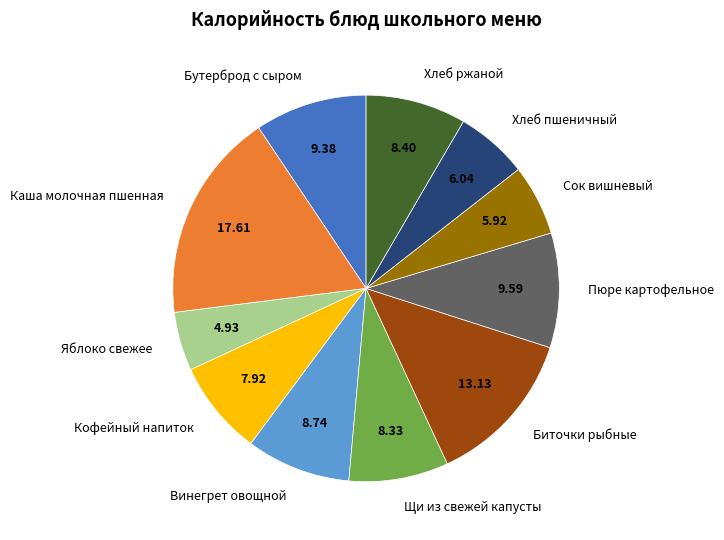

Which category has the smallest portion of the pie?

Яблоко свежее